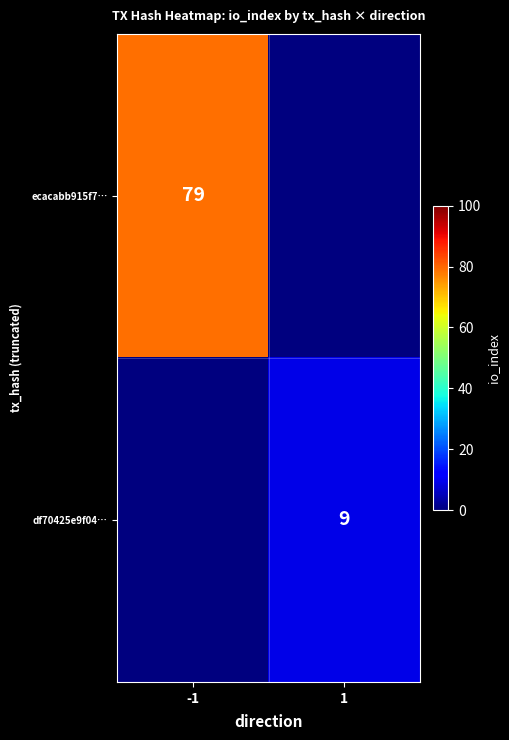

Is the value of df70425e9f04… at 1 greater than the value of ecacabb915f7… at -1?

No